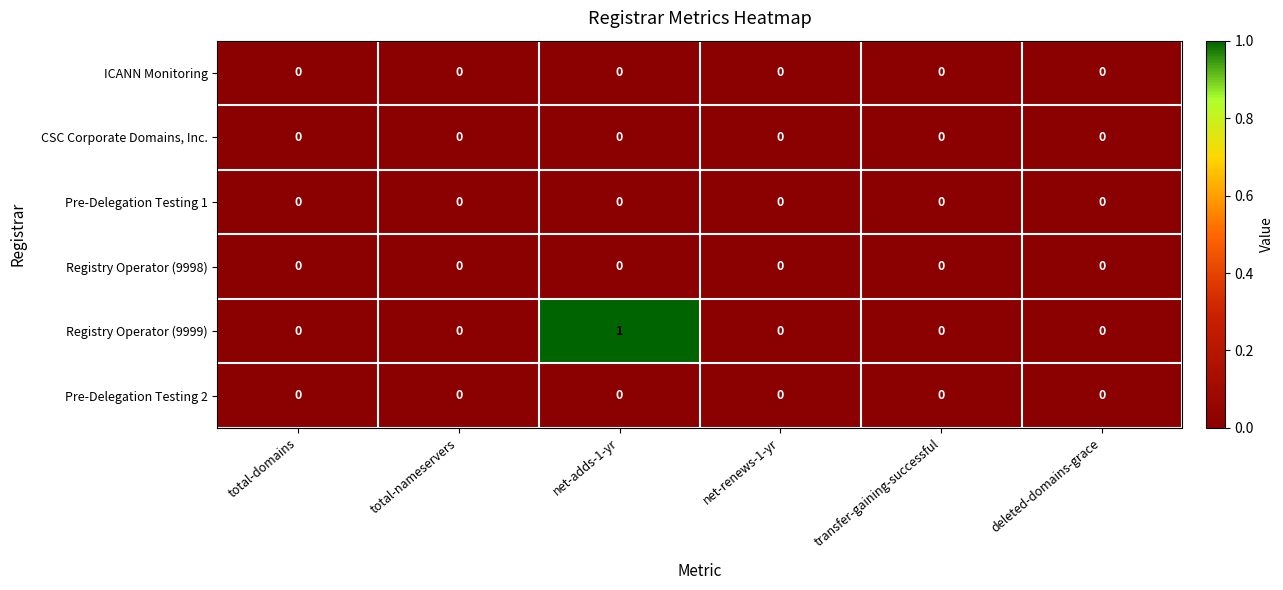

At which category is the sum across all series the highest?

net-adds-1-yr